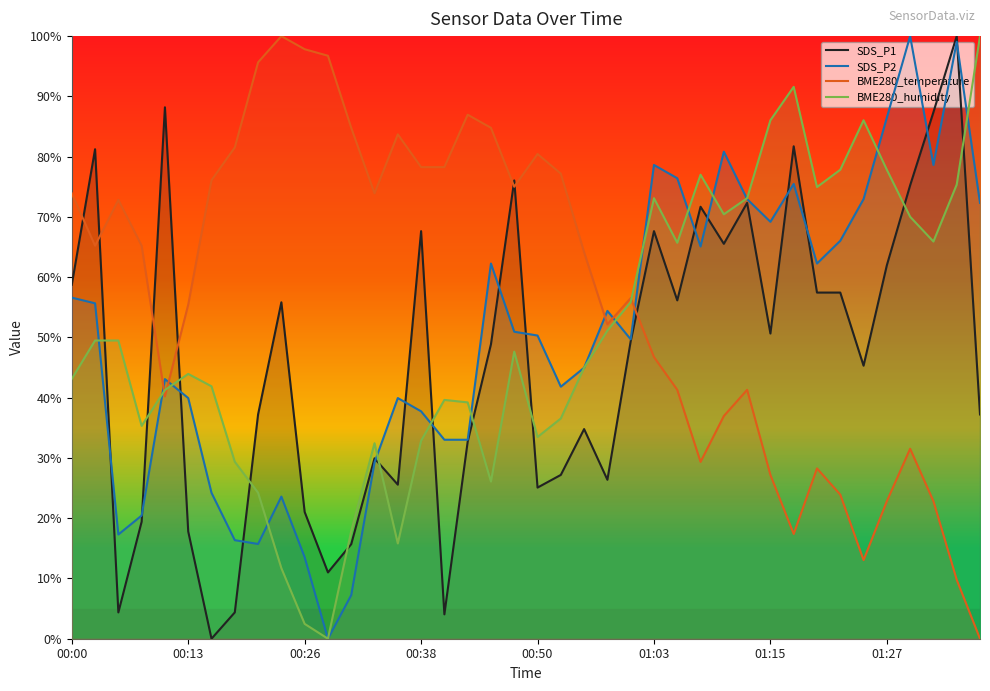

Does the chart display data point markers on the line(s)?

No